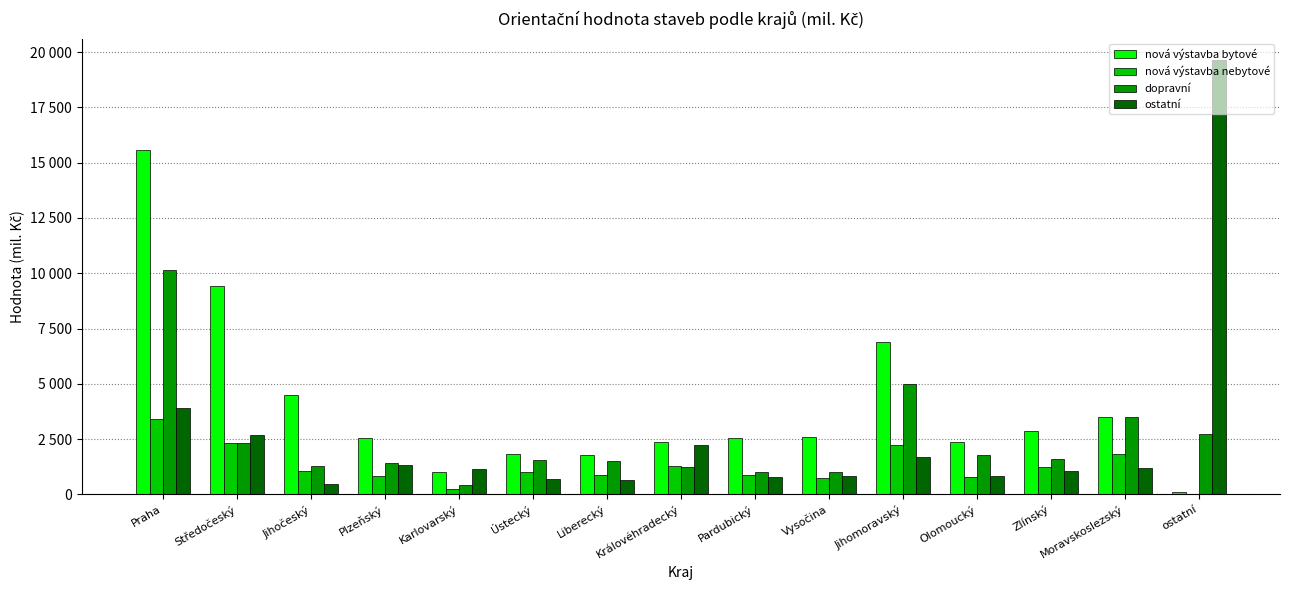

Read the dopravní value at Moravskoslezský.

3502